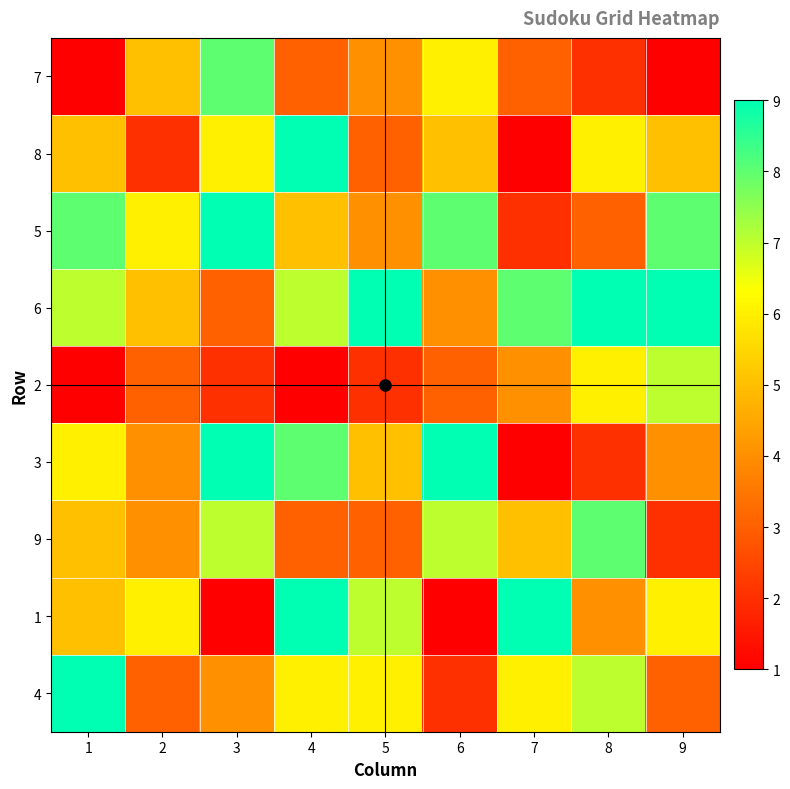

Which label corresponds to the smallest value in the chart?

1